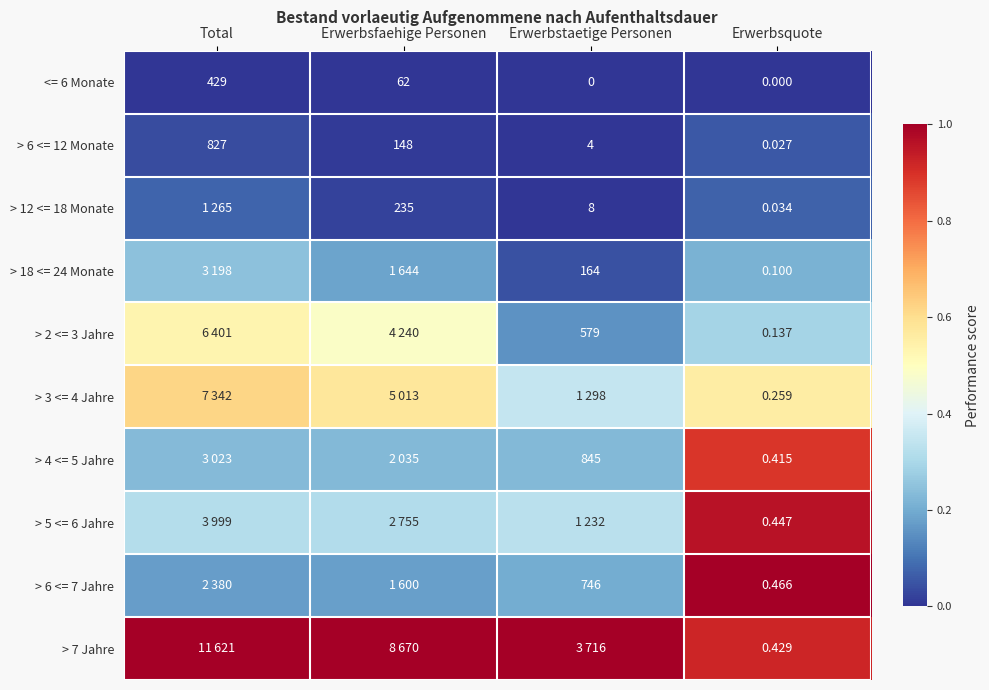

At which label does > 6 <= 12 Monate first exceed 148?

Total